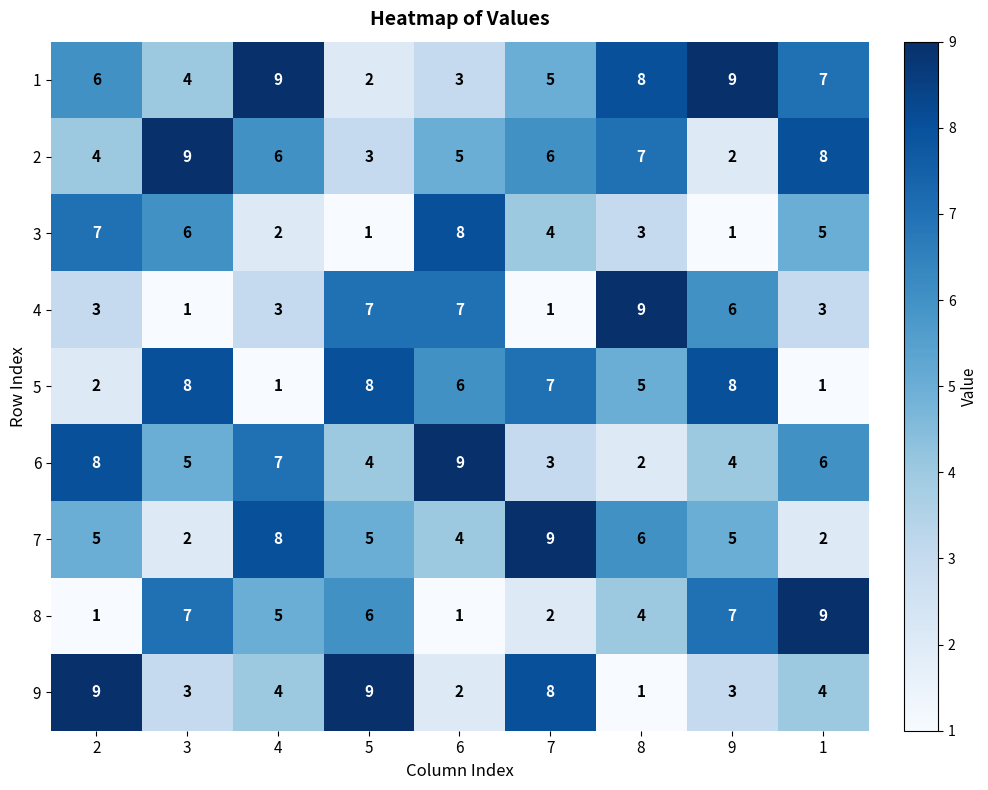

The 1 series shows 8 at 8. True or false?

True